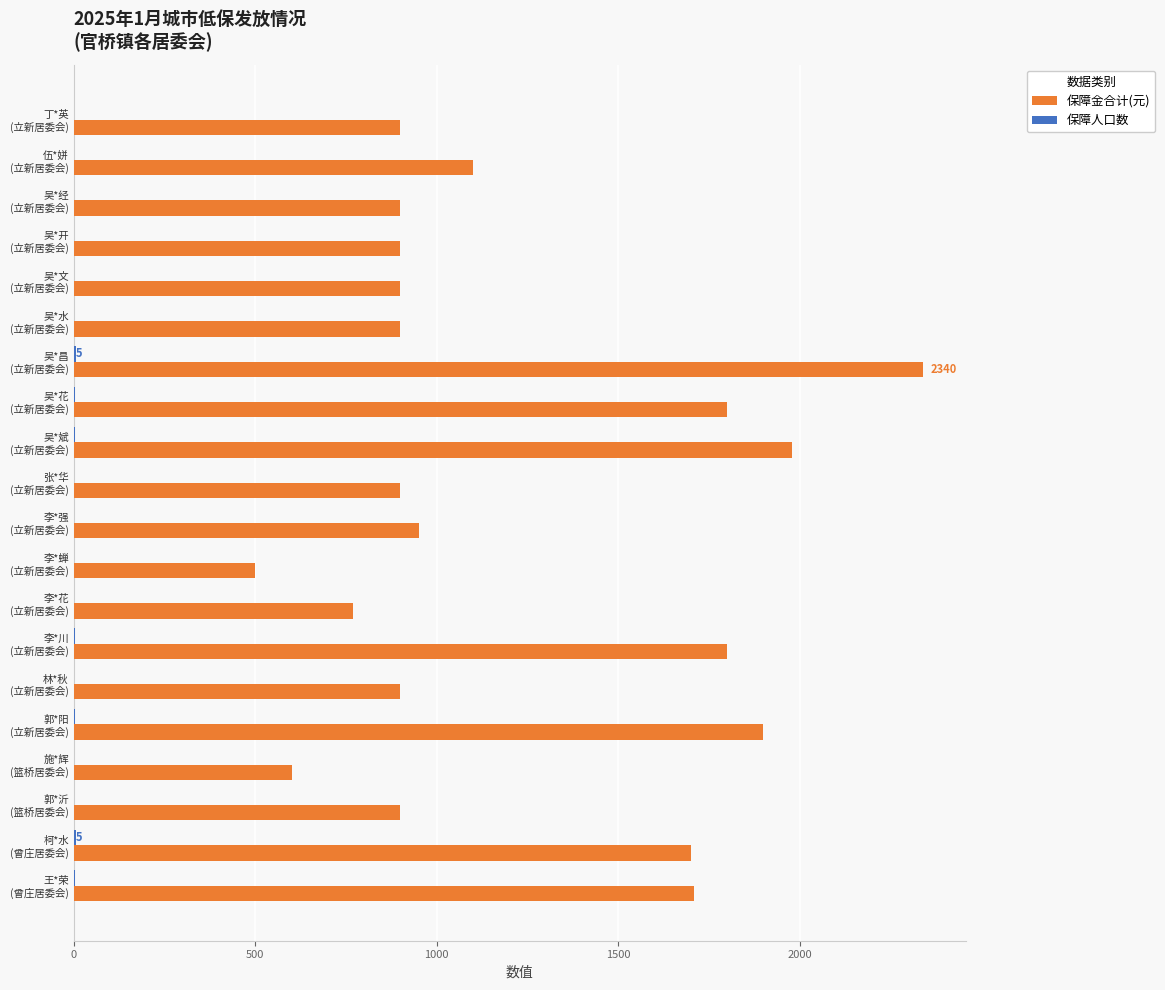

What is the maximum value shown in the chart?

2340